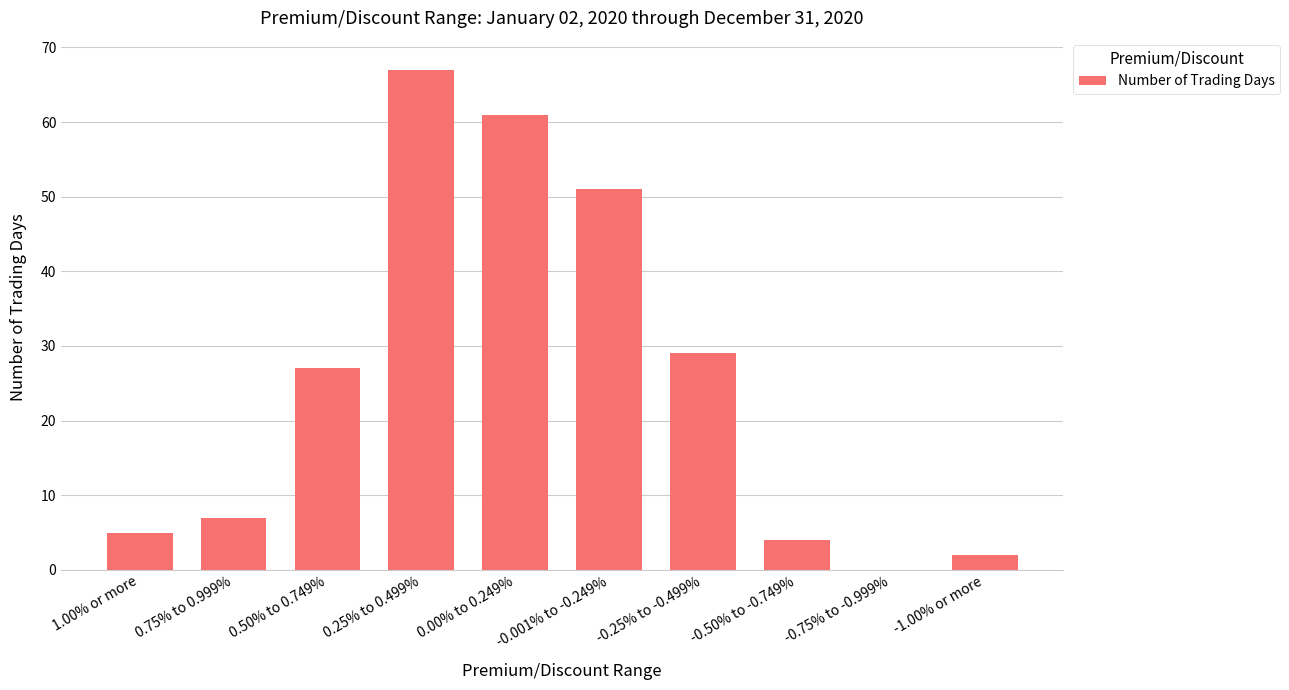

The chart shows a value of 5 at 1.00% or more. True or false?

True